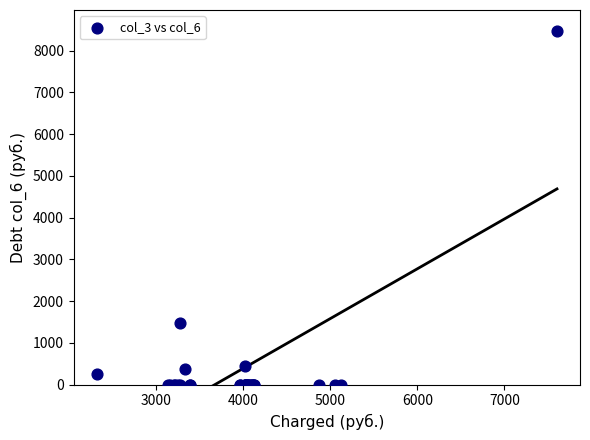

What Y value in the scatter plot is closest to 4232?

1473.8